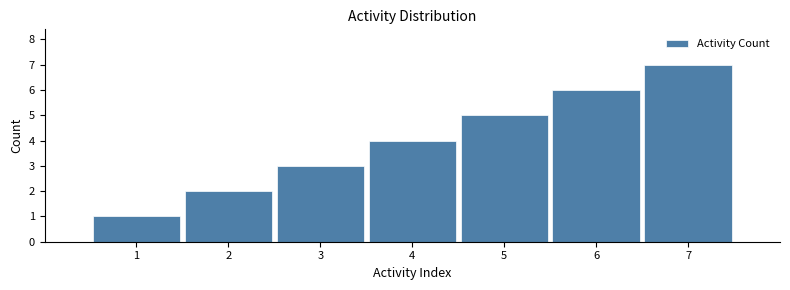

What is the difference between the second highest and minimum values?

5